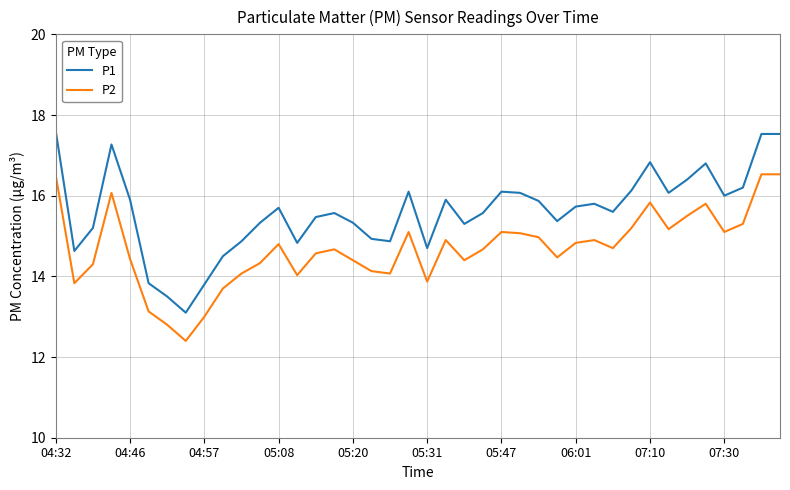

Which series has the widest spread of values?

P1